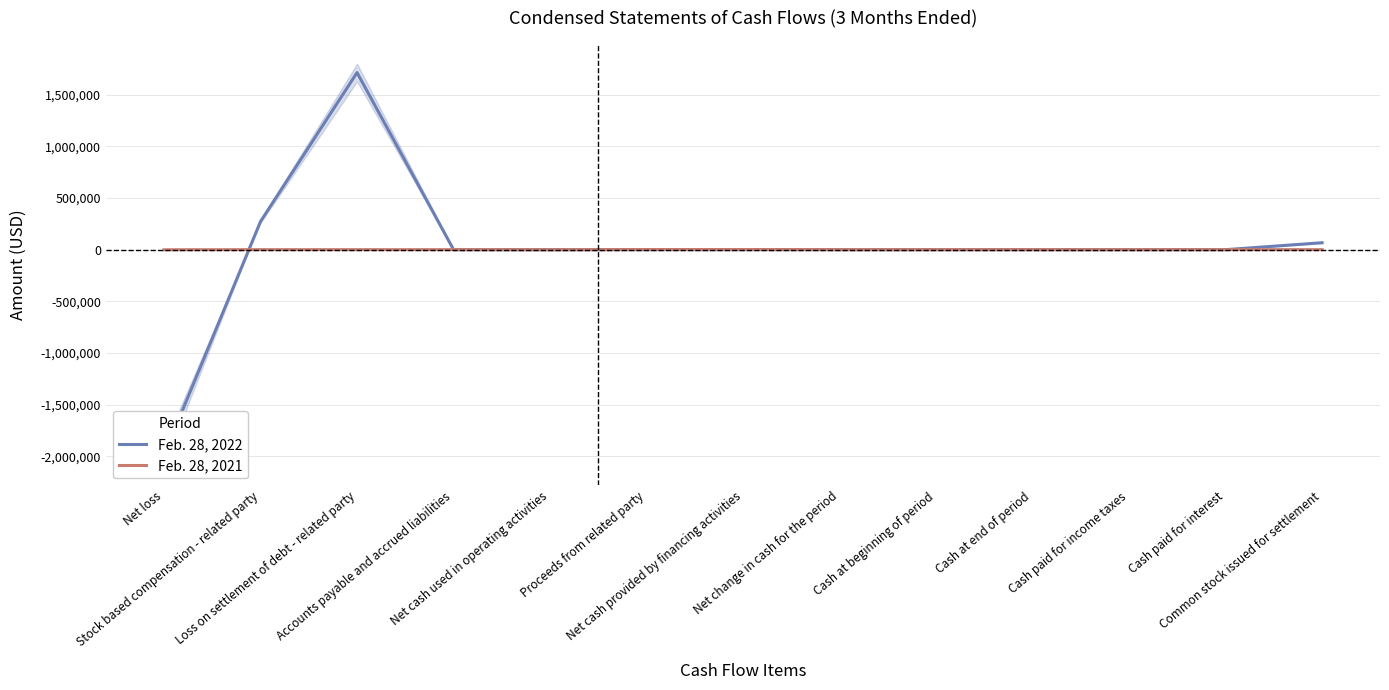

Is it true that Feb. 28, 2022 equals 273074 at Stock based compensation - related party?

True